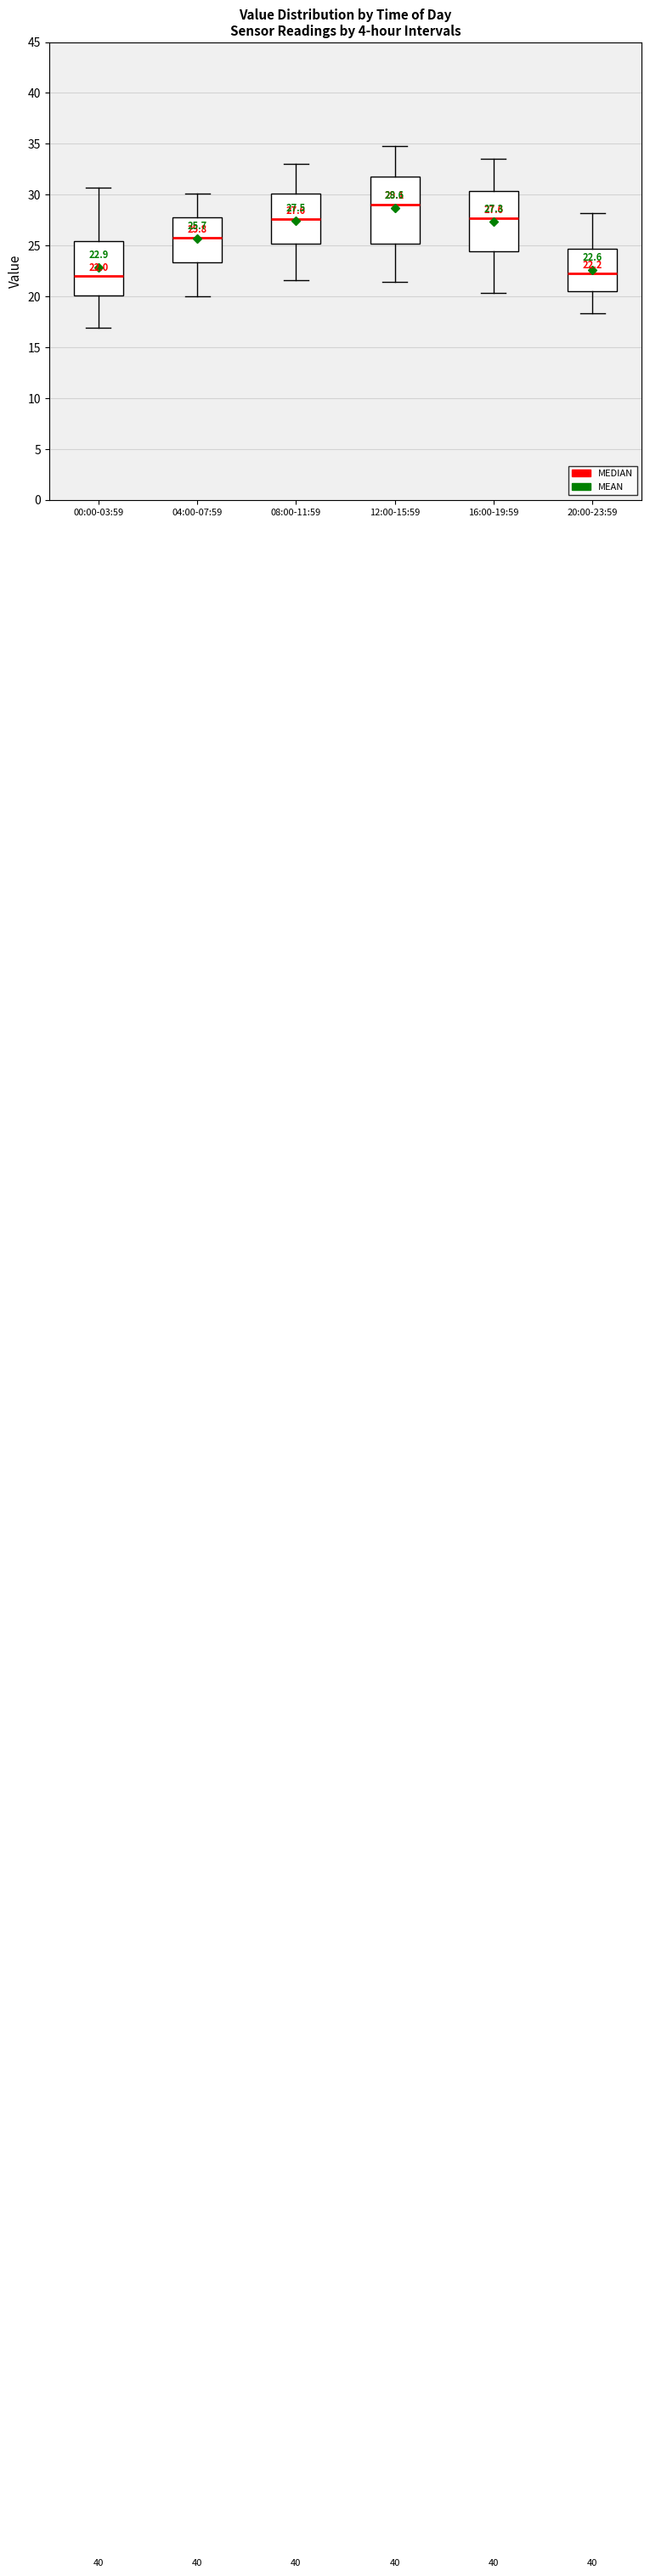

Comparing the boxes themselves (not the whiskers), which one is the tallest?

12:00-15:59